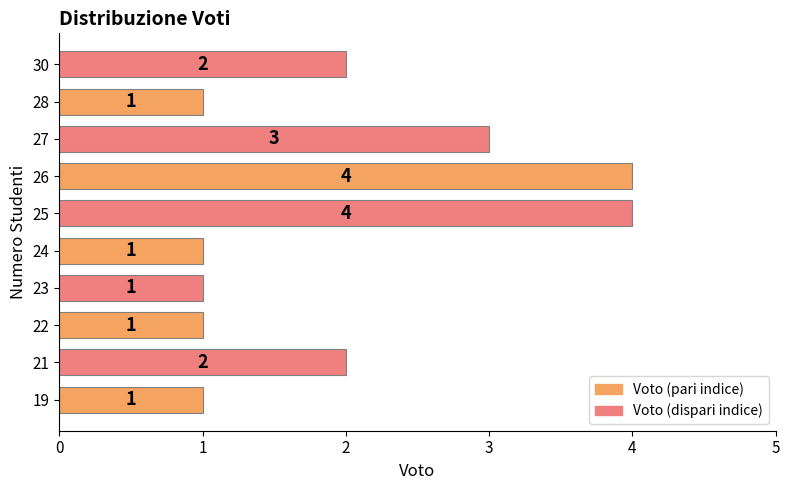

Does the chart contain stacked bars?

No